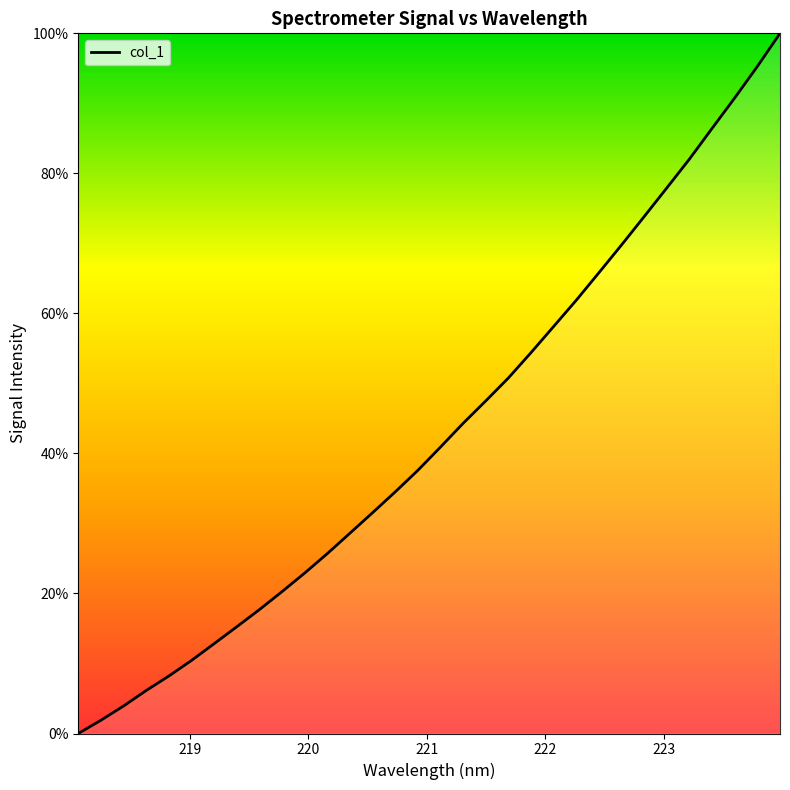

What is the greatest value displayed?

100.0